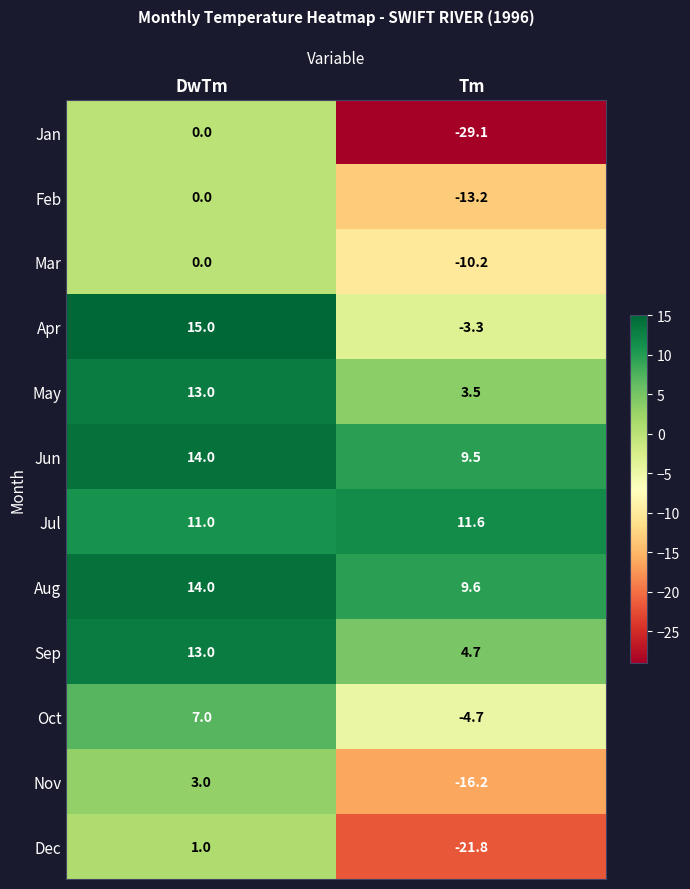

What is the spread (max minus min) of values at Tm?

40.7